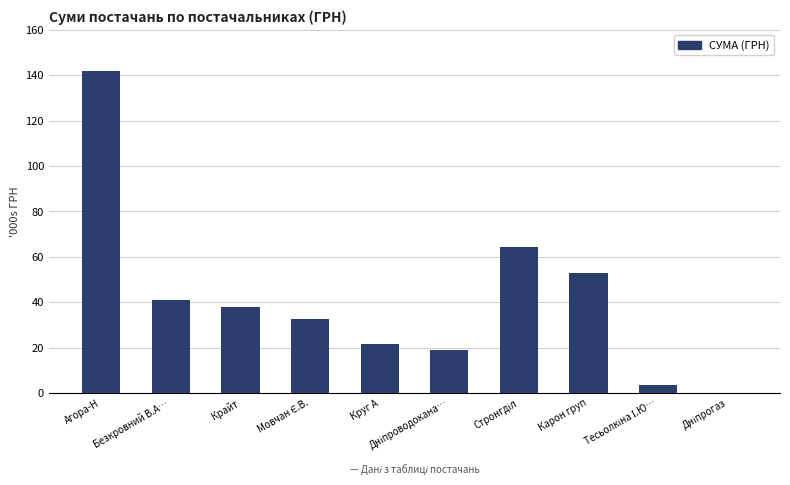

Reading left to right, extract all data points from this chart.

141893.3	41153.4	38024.1	32562.5	21685.3	18920.0	64293.0	52936.8	3387.1	179.0